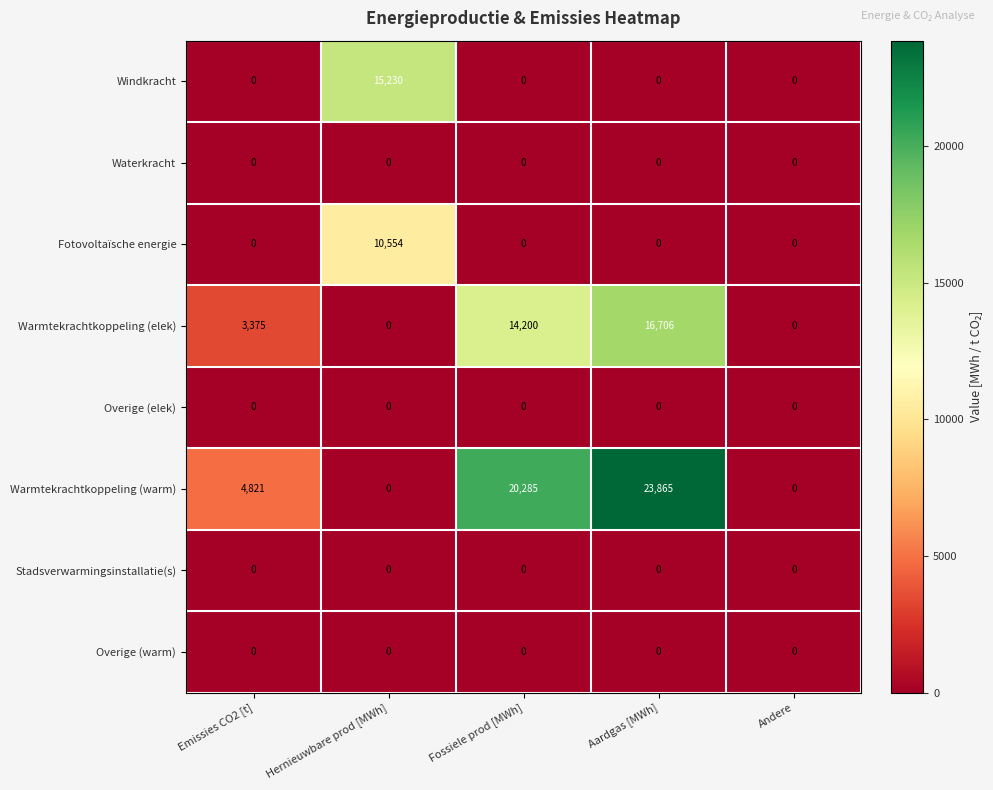

How many categories are shown in the chart?

5